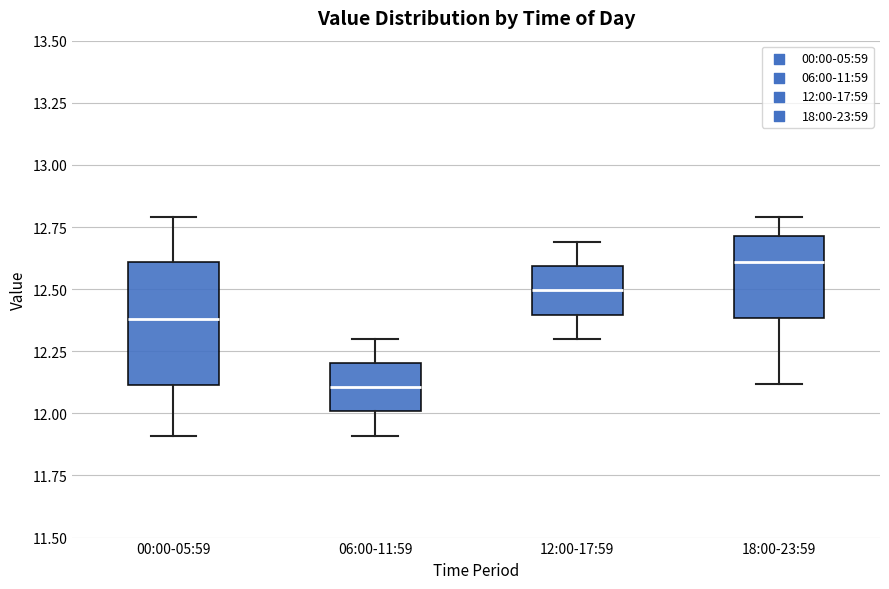

Which box's median line is the highest?

18:00-23:59